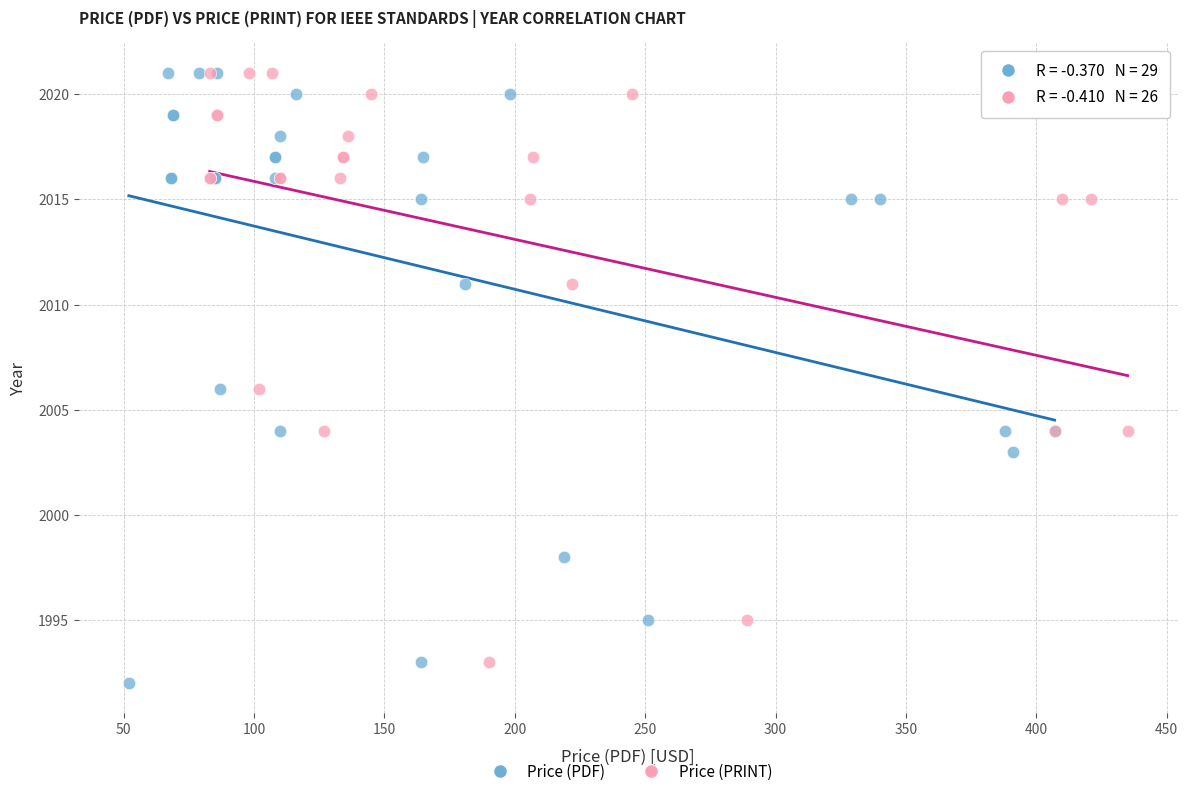

Which series has the largest Y range (max minus min)?

Price (PDF)